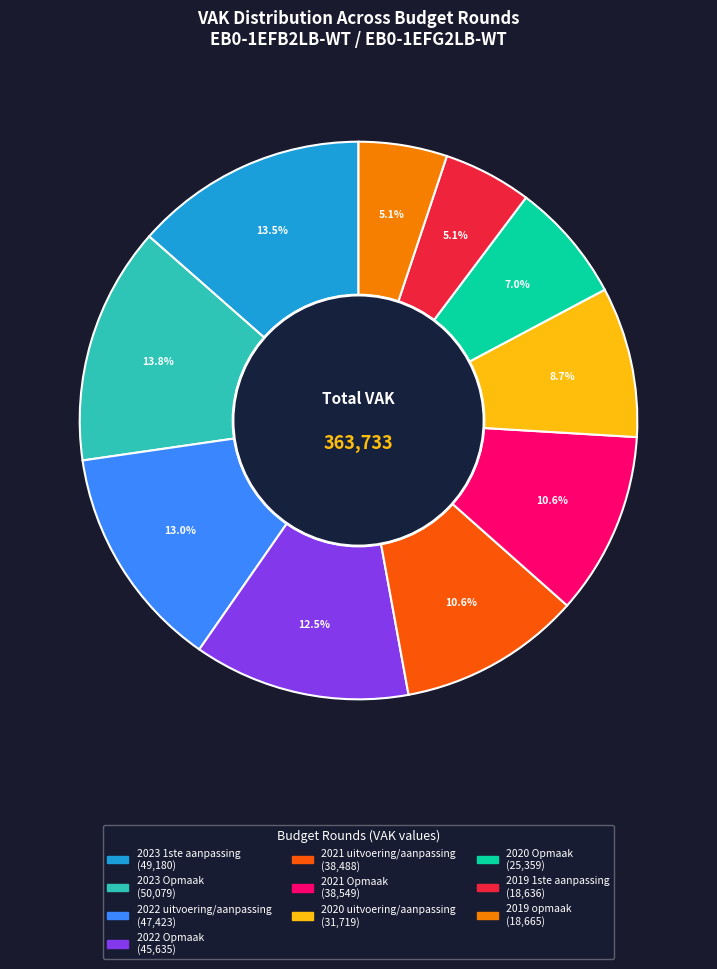

How many slices are in this pie chart?

10